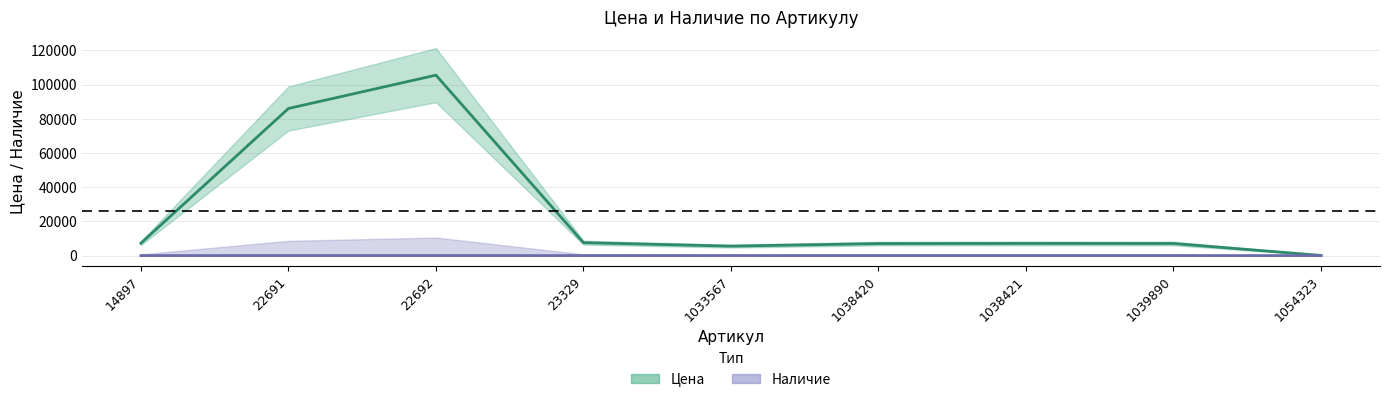

Reading left to right, extract all data points from this chart.

Цена: 14897=7255	22691=86066	22692=105556	23329=7562	1033567=5540	1038420=7016	1038421=7109	1039890=7080	1054323=93
Наличие: 14897=0	22691=0	22692=0	23329=0	1033567=13	1038420=0	1038421=0	1039890=0	1054323=0